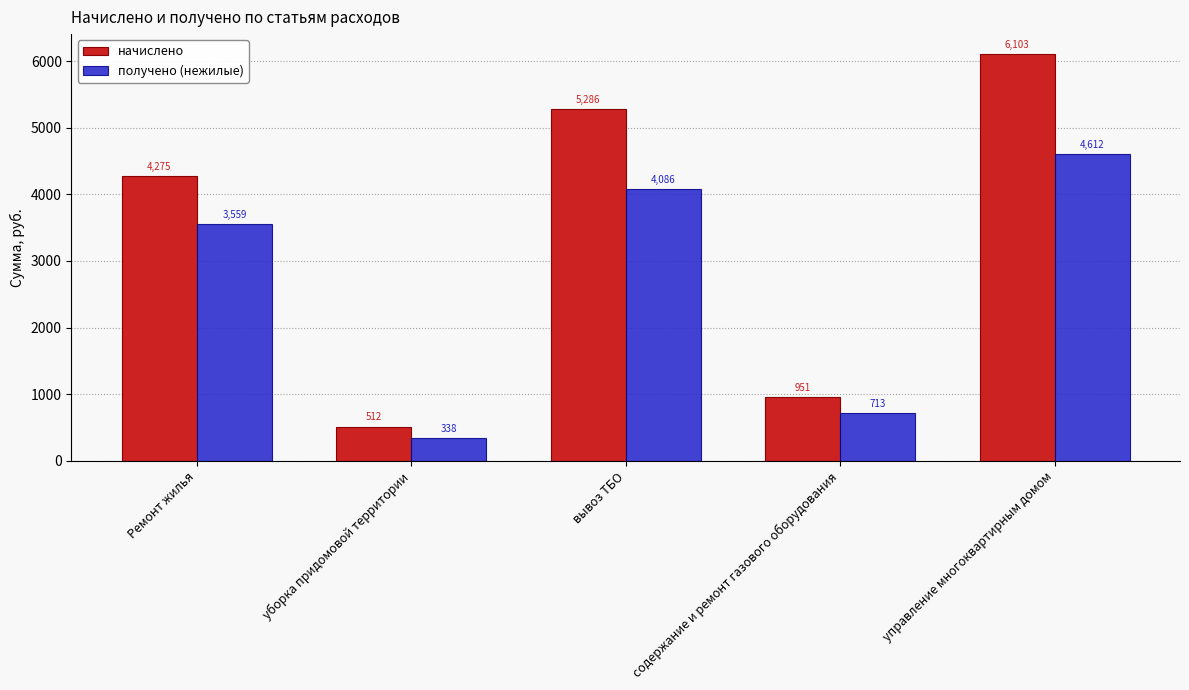

What is the value of the получено (нежилые) bar at the 1st from the left?

3559.3